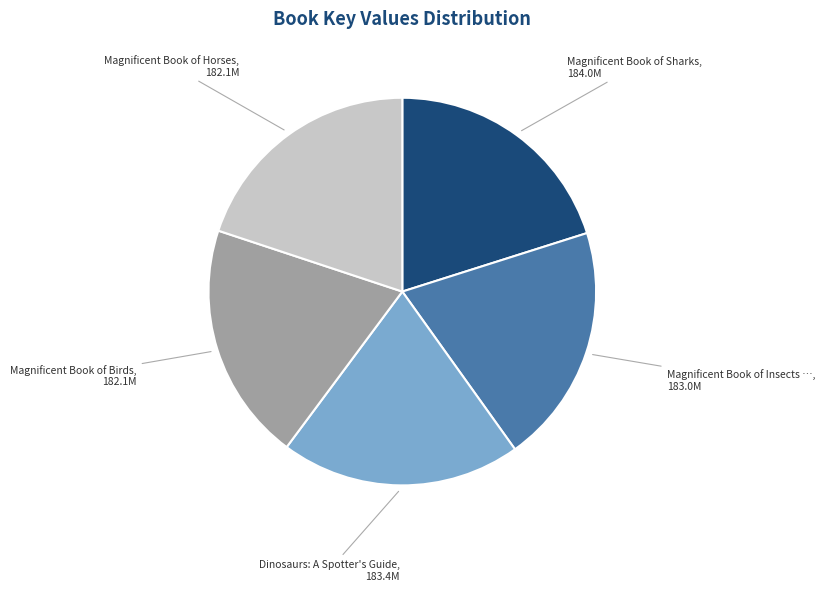

Is there a majority slice in this chart?

No